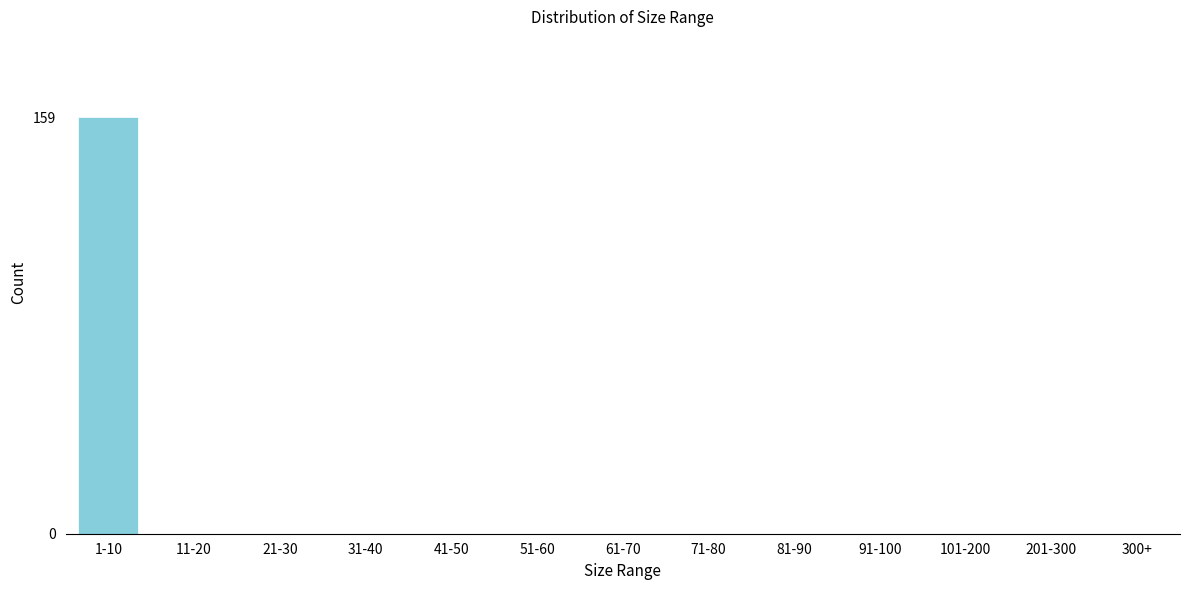

Reading left to right, list all the values displayed in this chart.

1-10=159	11-20=0	21-30=0	31-40=0	41-50=0	51-60=0	61-70=0	71-80=0	81-90=0	91-100=0	101-200=0	201-300=0	300+=0